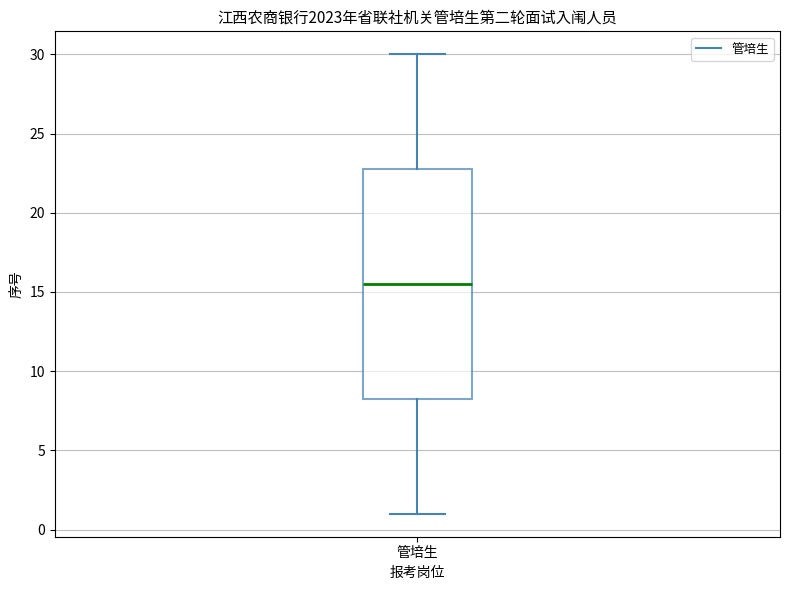

Where does the upper whisker of the box for 管培生 end on the y-axis? The values are not printed on the chart, so give them approximately, as read against the axis.

30.0